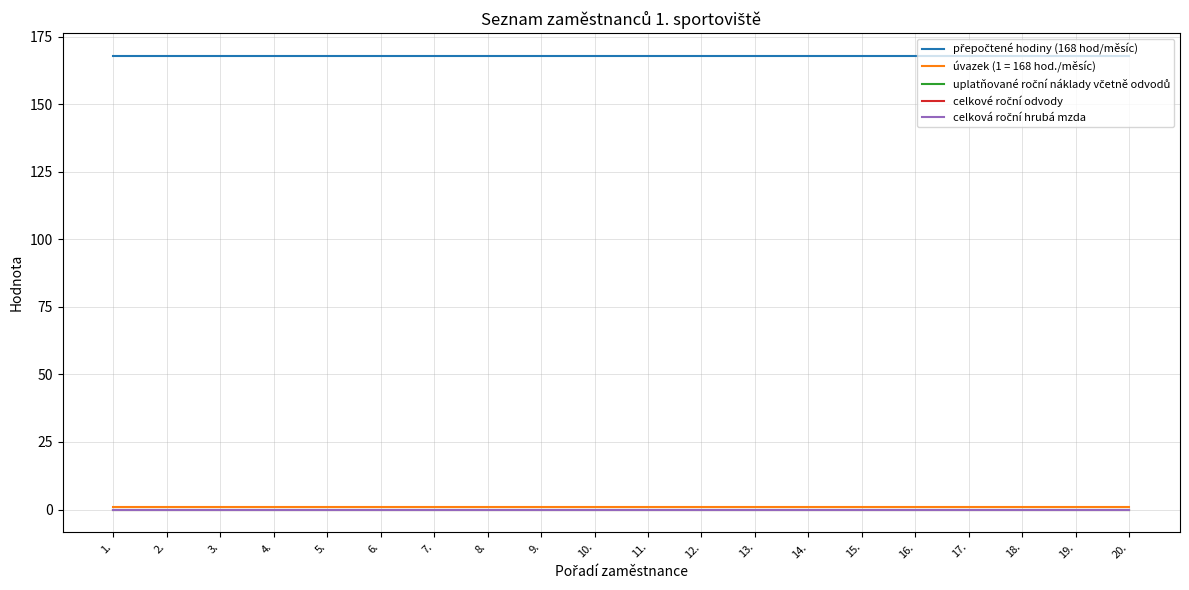

Is this an area chart (filled region under the line)?

No